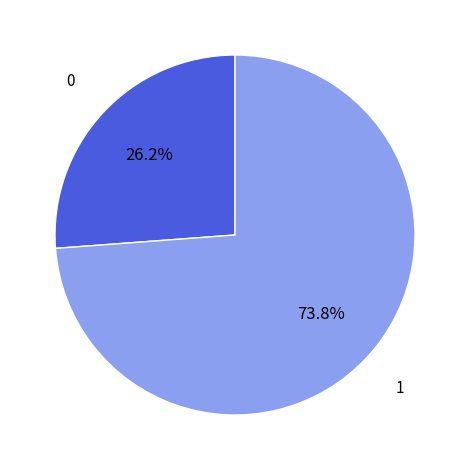

Is it true that 1 is 99% of the pie?

False